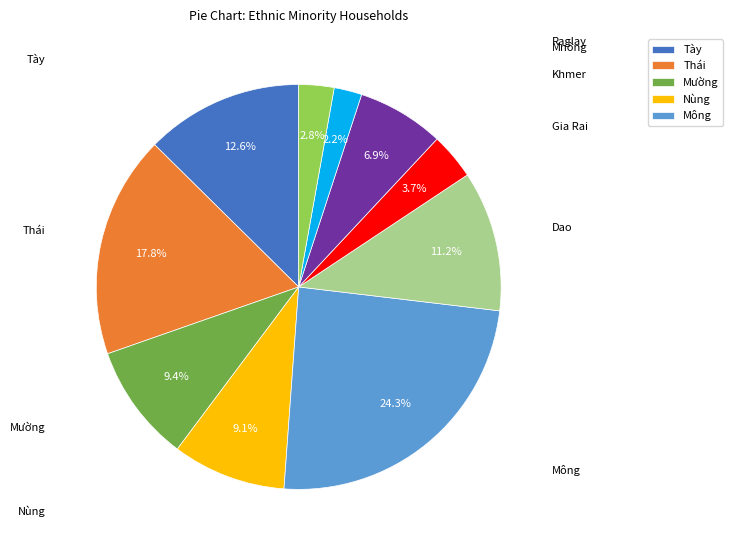

Is there any slice that represents more than half of the pie?

No